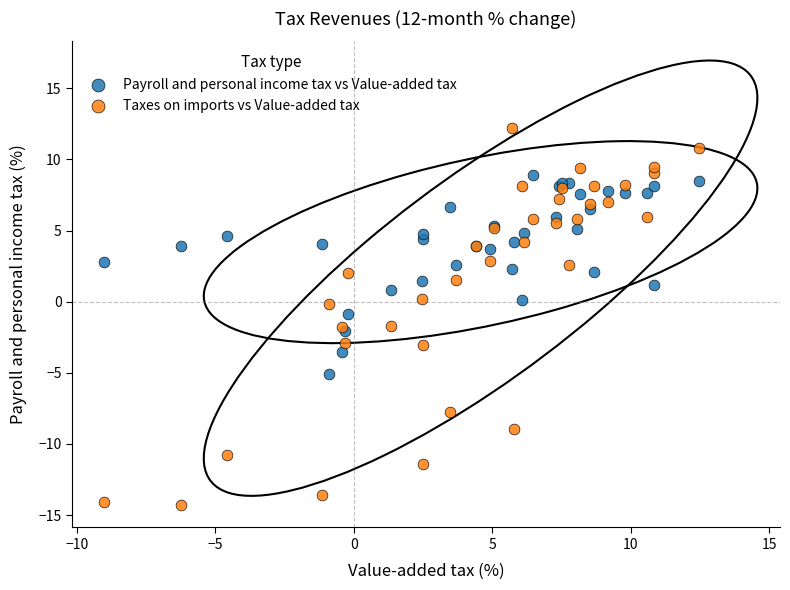

Which series has the largest Y range (max minus min)?

Taxes on imports vs Value-added tax